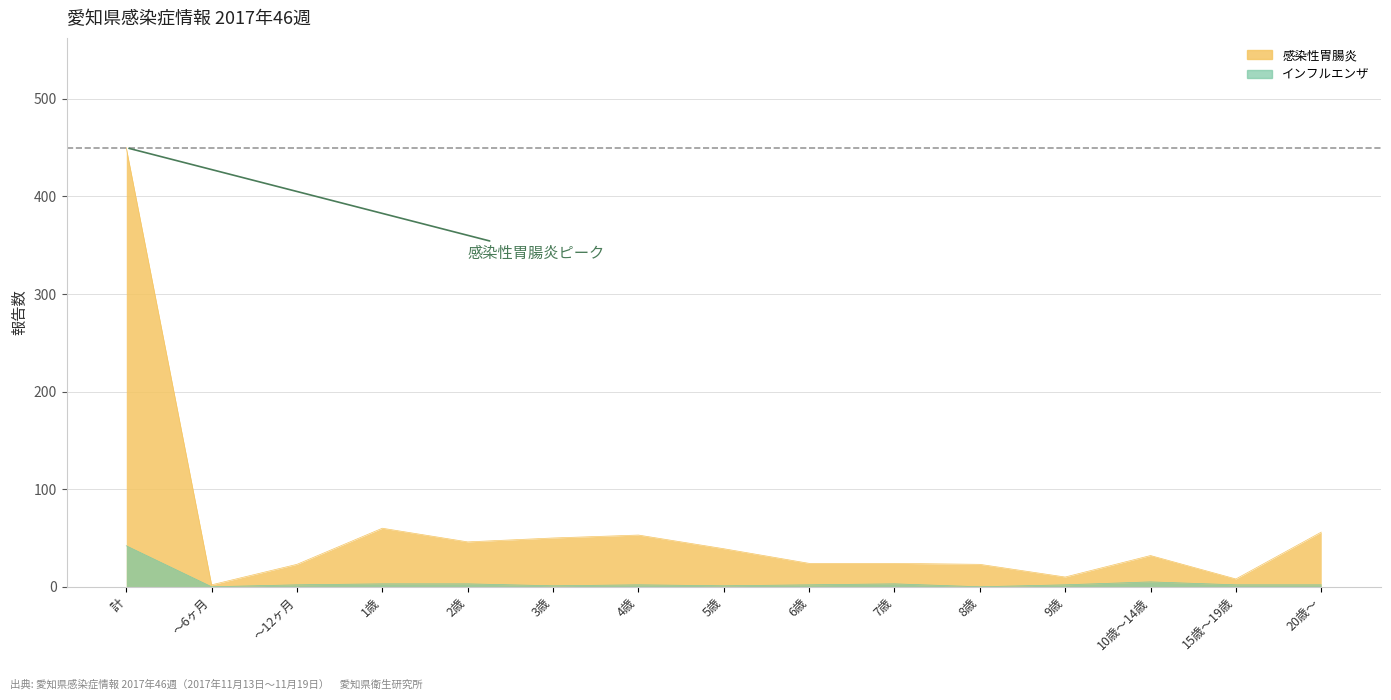

How many positive values does the インフルエンザ series have?

13